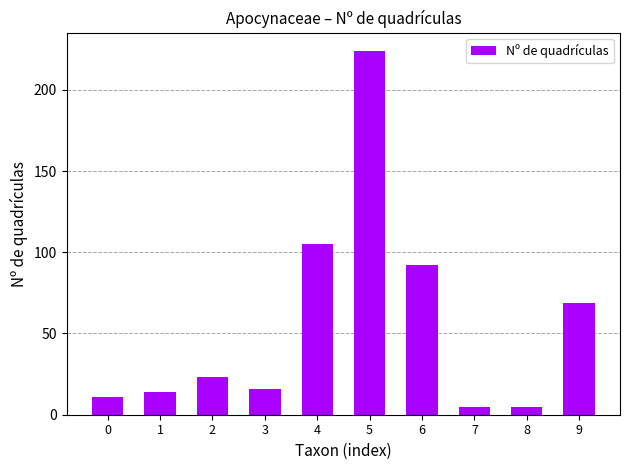

True or false: the data shows 23 at 2.

True